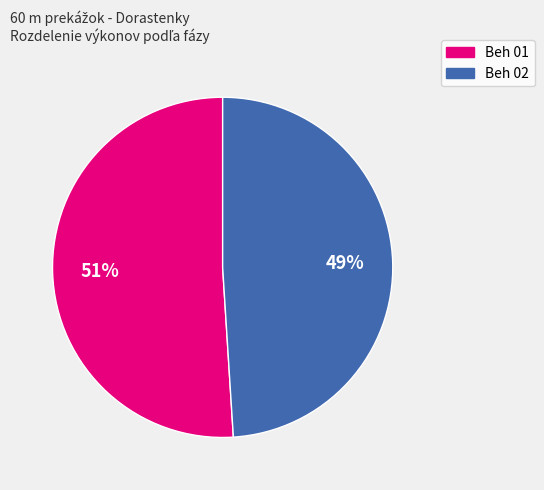

Rank the categories by value from highest to lowest.

Beh 01, Beh 02